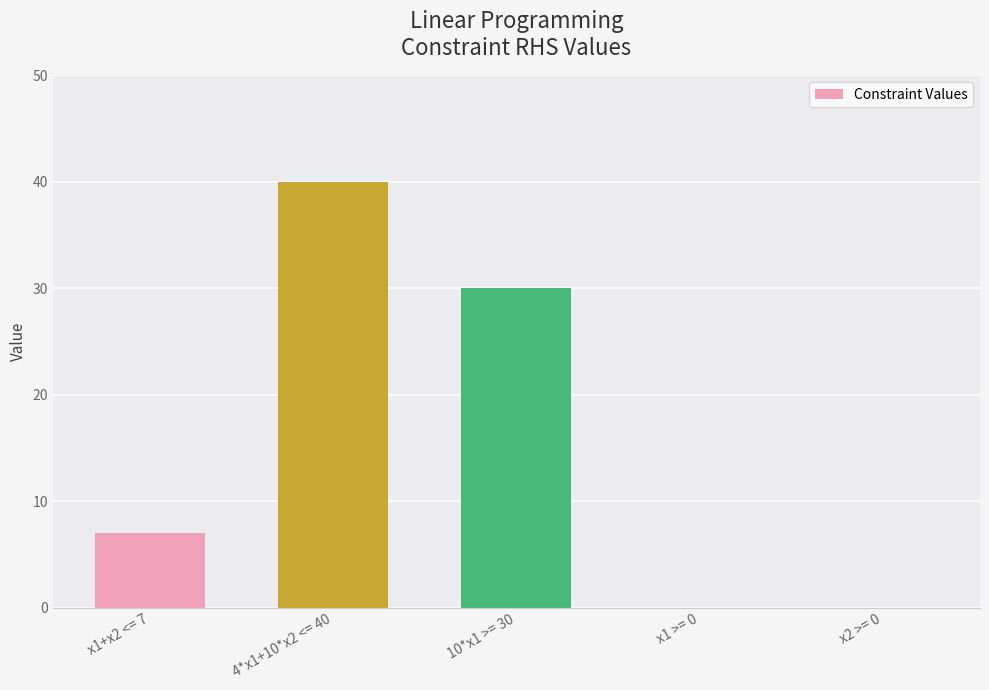

True or false: the data shows 40 at 4*x1+10*x2 <= 40.

True